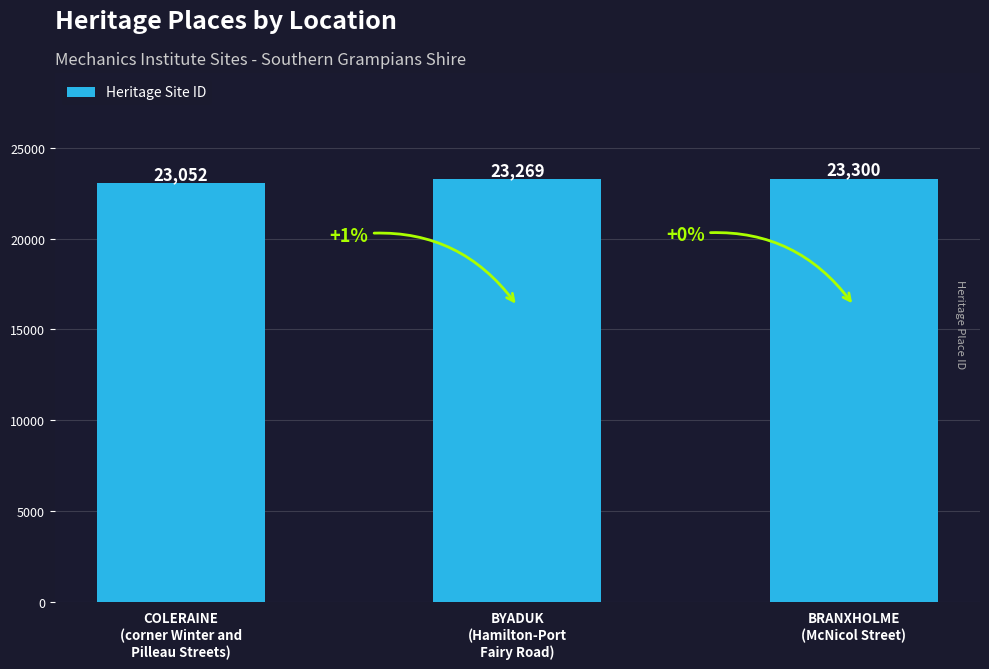

Count the values in the range 23052 to 23300.

3